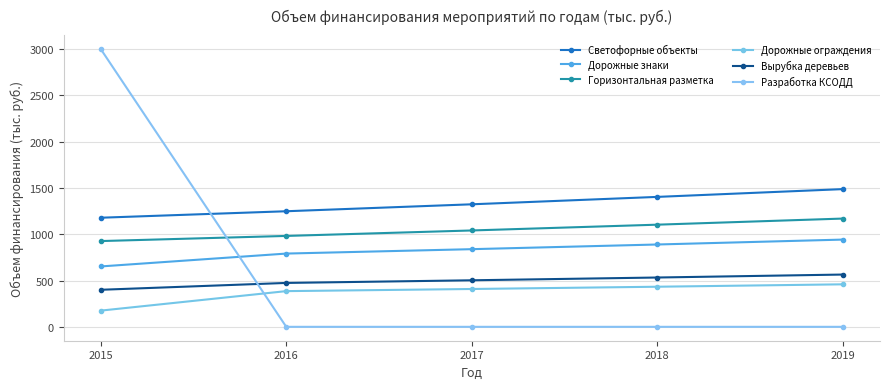

True or false: Светофорные объекты and Дорожные ограждения cross at least once.

False